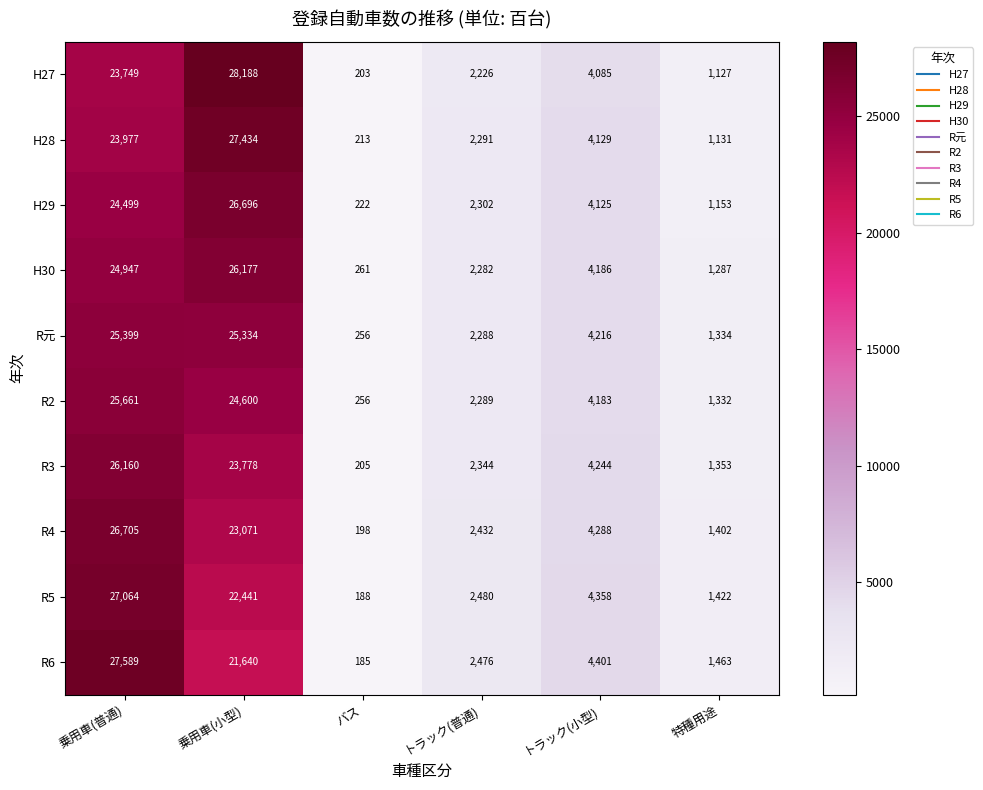

Where does the H27 series first go above 4085?

乗用車(普通)